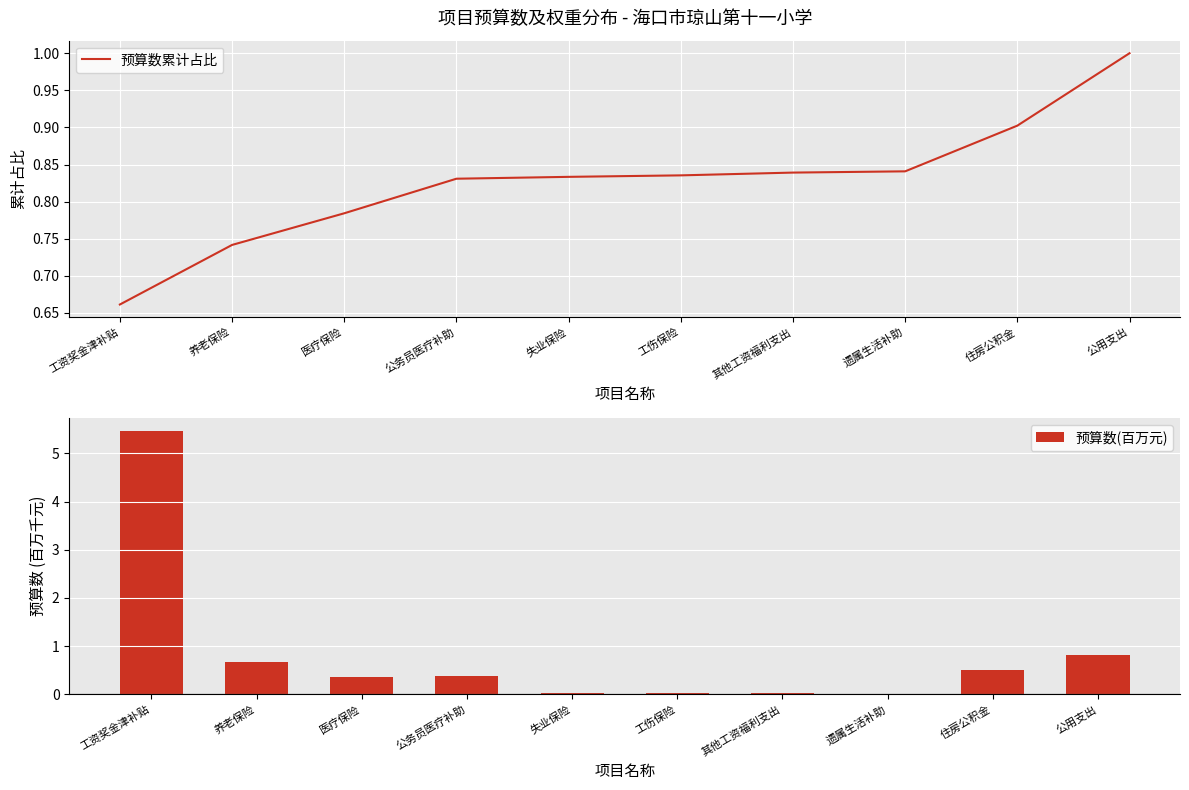

Reading left to right, transcribe all the data shown in this chart.

预算数累计占比: 工资奖金津补贴=0.7	养老保险=0.7	医疗保险=0.8	公务员医疗补助=0.8	失业保险=0.8	工伤保险=0.8	其他工资福利支出=0.8	遗属生活补助=0.8	住房公积金=0.9	公用支出=1.0
预算数(百万元): 工资奖金津补贴=5.5	养老保险=0.7	医疗保险=0.4	公务员医疗补助=0.4	失业保险=0.0	工伤保险=0.0	其他工资福利支出=0.0	遗属生活补助=0.0	住房公积金=0.5	公用支出=0.8